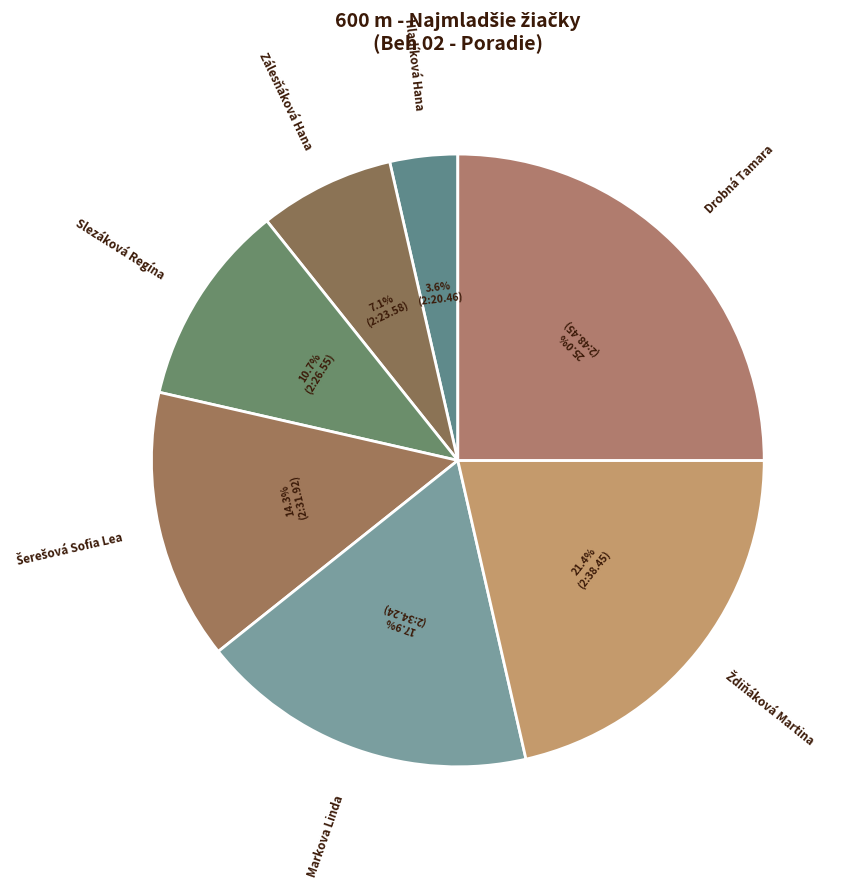

What is the smallest slice in the pie chart?

Hladíková Hana